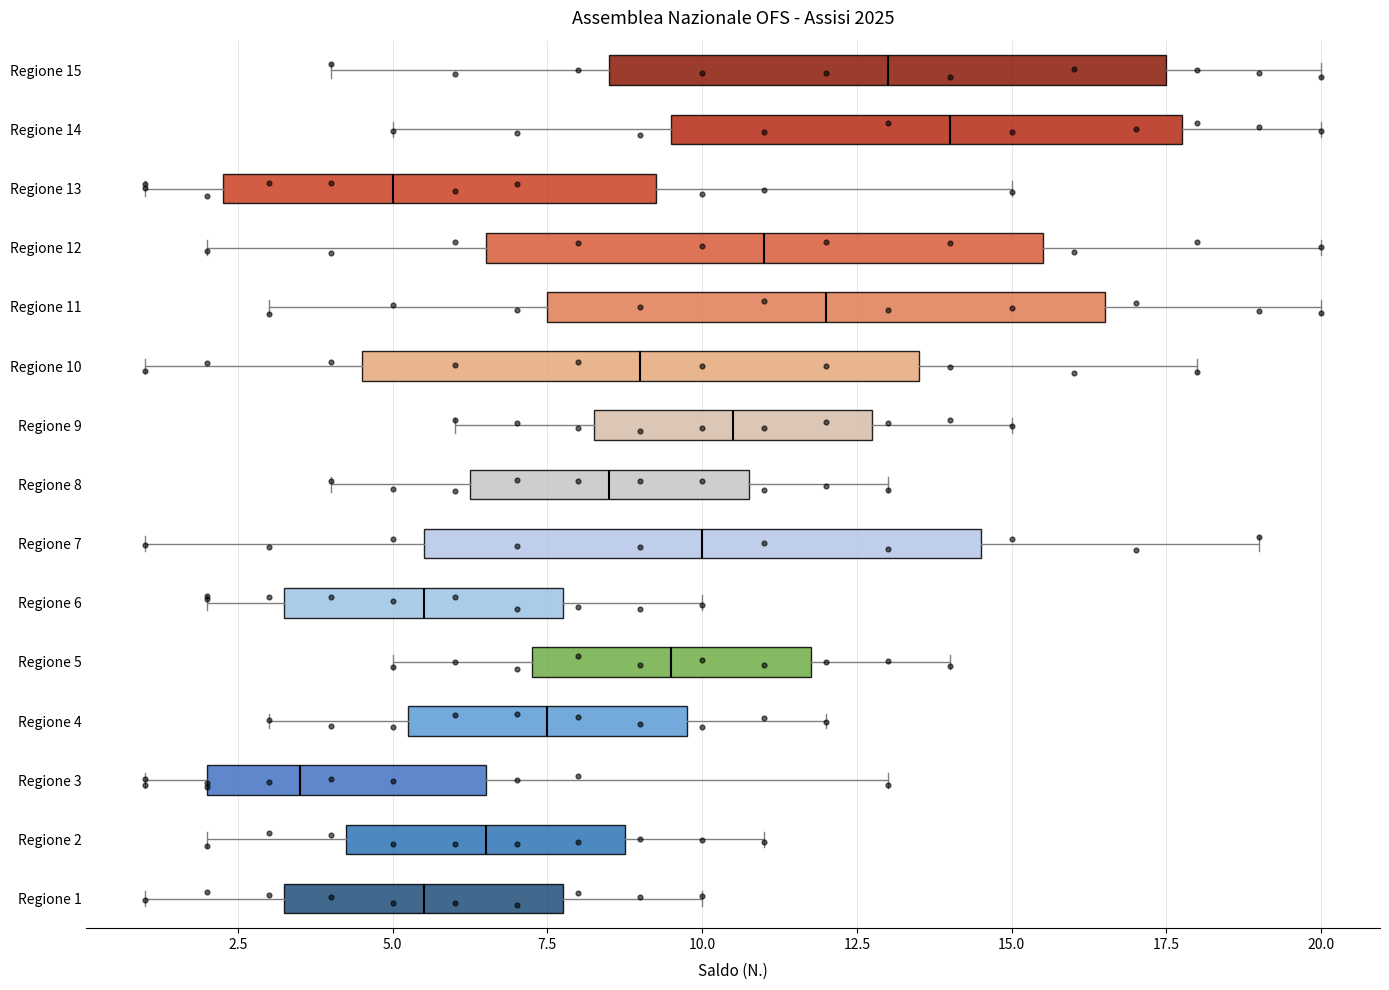

Reading bottom to top, read every box against the x-axis: the position of its median line, the range the box covers, and the ends of its whiskers. The values are not printed on the chart, so give them approximately, as read against the axis.

Regione 1: median 5.5, box 3.5 to 8.0, whiskers 1.0 to 10.0
Regione 2: median 6.5, box 4.5 to 9.0, whiskers 2.0 to 11.0
Regione 3: median 3.5, box 2.0 to 6.5, whiskers 1.0 to 13.0
Regione 4: median 7.5, box 5.5 to 10.0, whiskers 3.0 to 12.0
Regione 5: median 9.5, box 7.5 to 12.0, whiskers 5.0 to 14.0
Regione 6: median 5.5, box 3.5 to 8.0, whiskers 2.0 to 10.0
Regione 7: median 10.0, box 5.5 to 14.5, whiskers 1.0 to 19.0
Regione 8: median 8.5, box 6.5 to 11.0, whiskers 4.0 to 13.0
Regione 9: median 10.5, box 8.5 to 13.0, whiskers 6.0 to 15.0
Regione 10: median 9.0, box 4.5 to 13.5, whiskers 1.0 to 18.0
Regione 11: median 12.0, box 7.5 to 16.5, whiskers 3.0 to 20.0
Regione 12: median 11.0, box 6.5 to 15.5, whiskers 2.0 to 20.0
Regione 13: median 5.0, box 2.5 to 9.5, whiskers 1.0 to 15.0
Regione 14: median 14.0, box 9.5 to 18.0, whiskers 5.0 to 20.0
Regione 15: median 13.0, box 8.5 to 17.5, whiskers 4.0 to 20.0